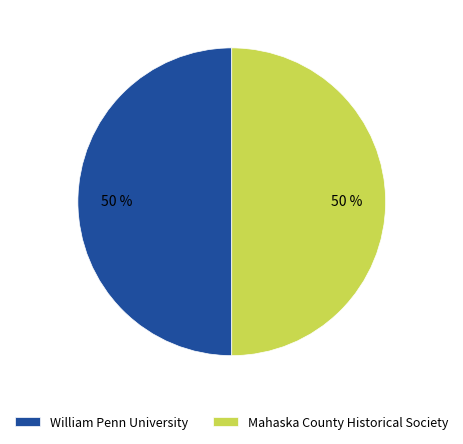

How many slices are in this pie chart?

2